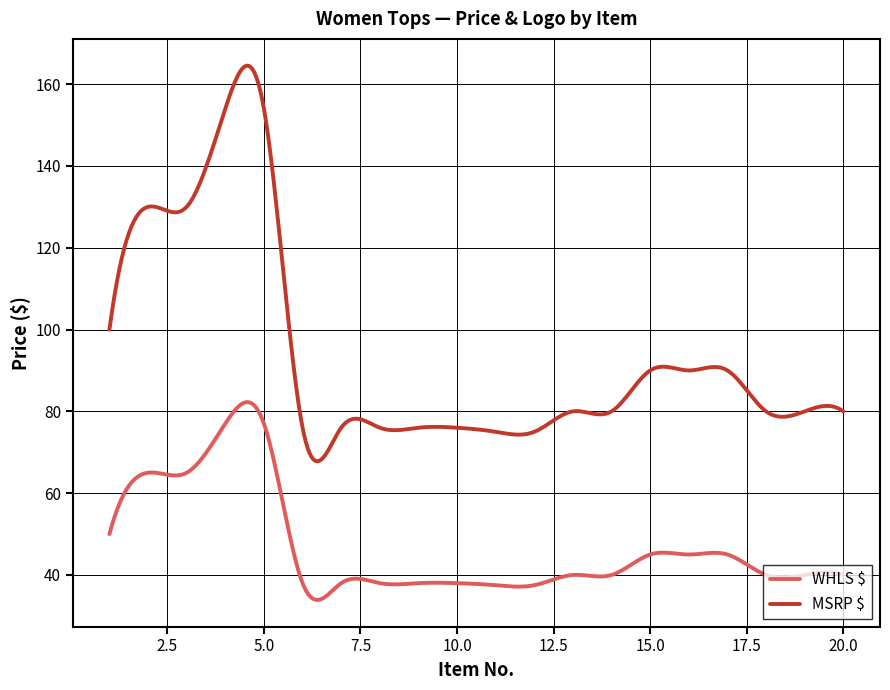

What is the maximum value for MSRP $?

164.5